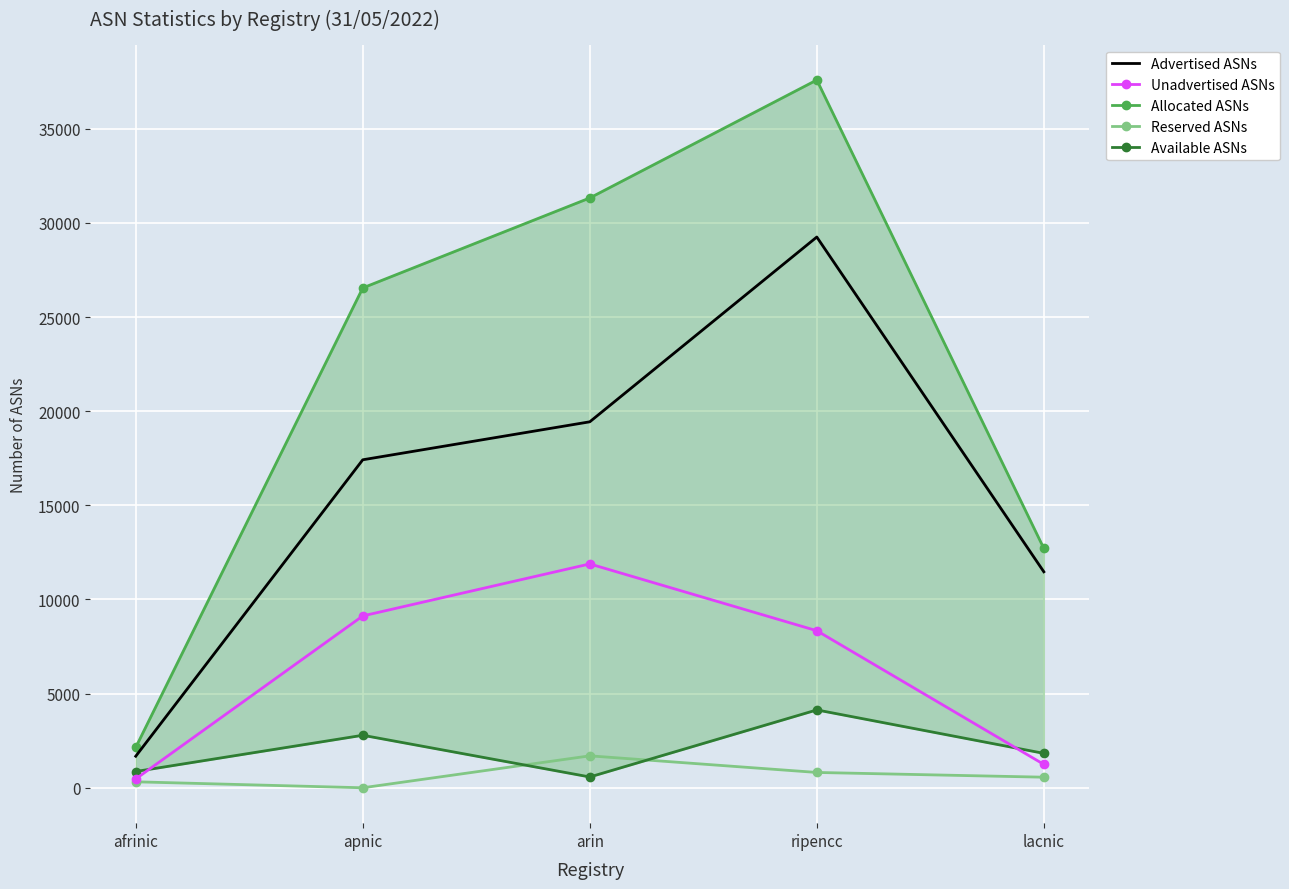

Where does the Advertised ASNs series first go above 17420?

arin